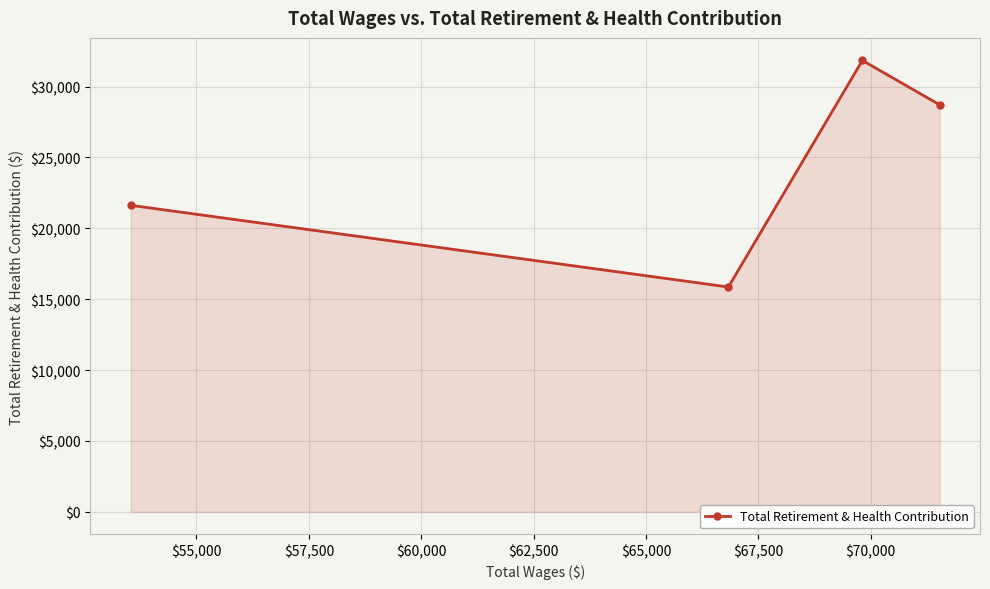

What is the difference between the maximum and minimum values?

15986